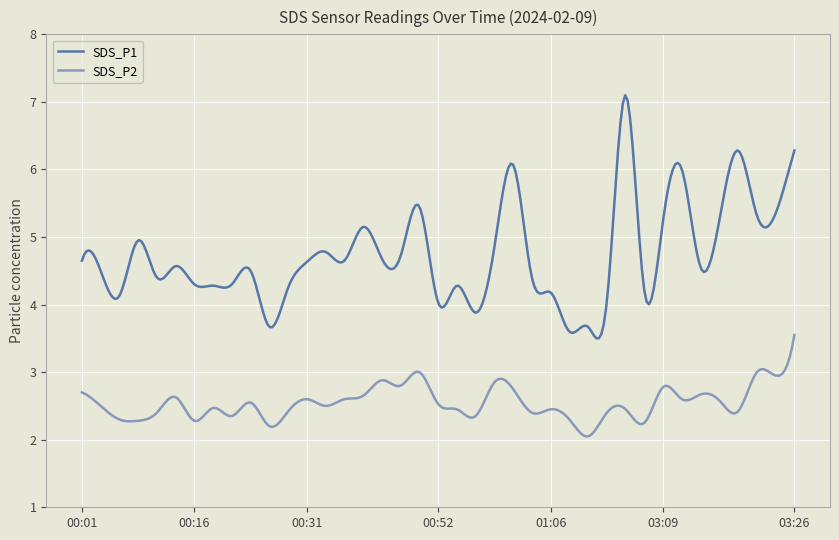

What are all the series names shown in the legend?

SDS_P1, SDS_P2